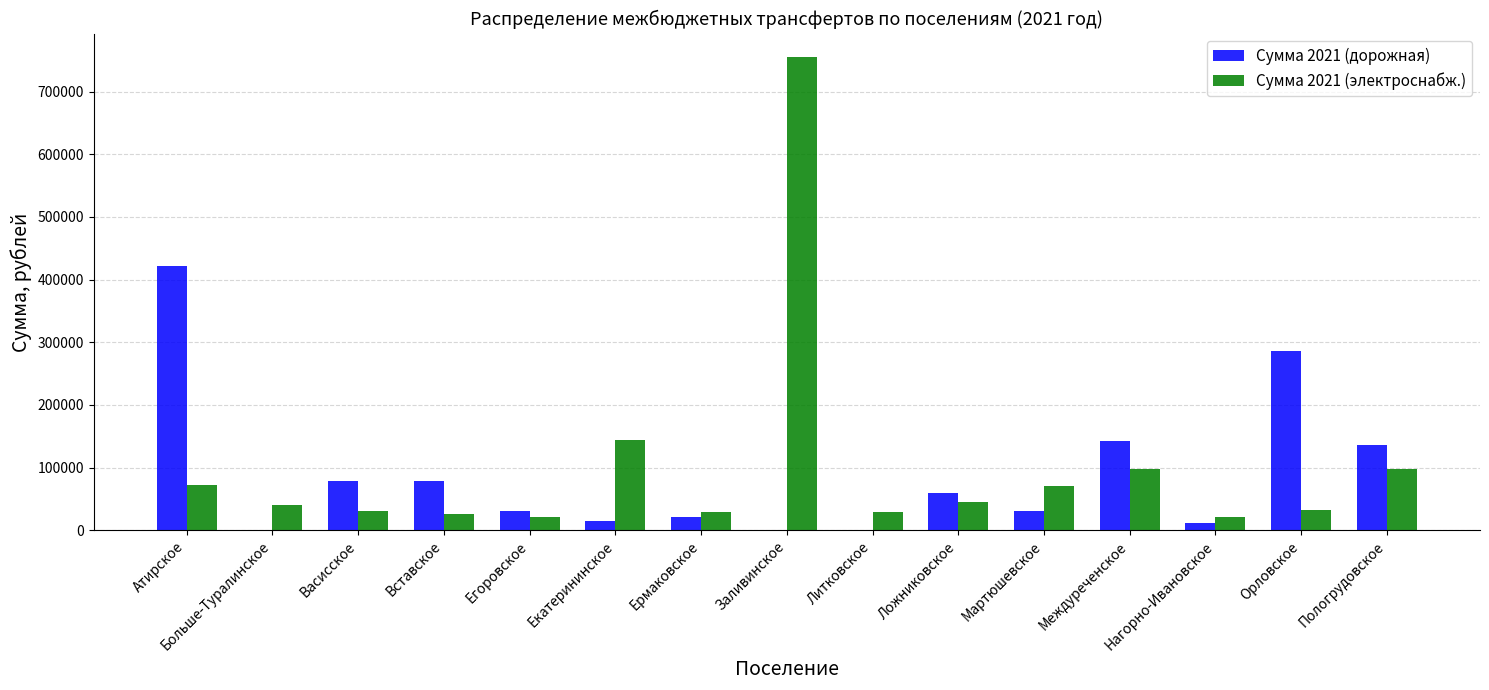

What is the highest value of the Сумма 2021 (дорожная) series?

421815.0